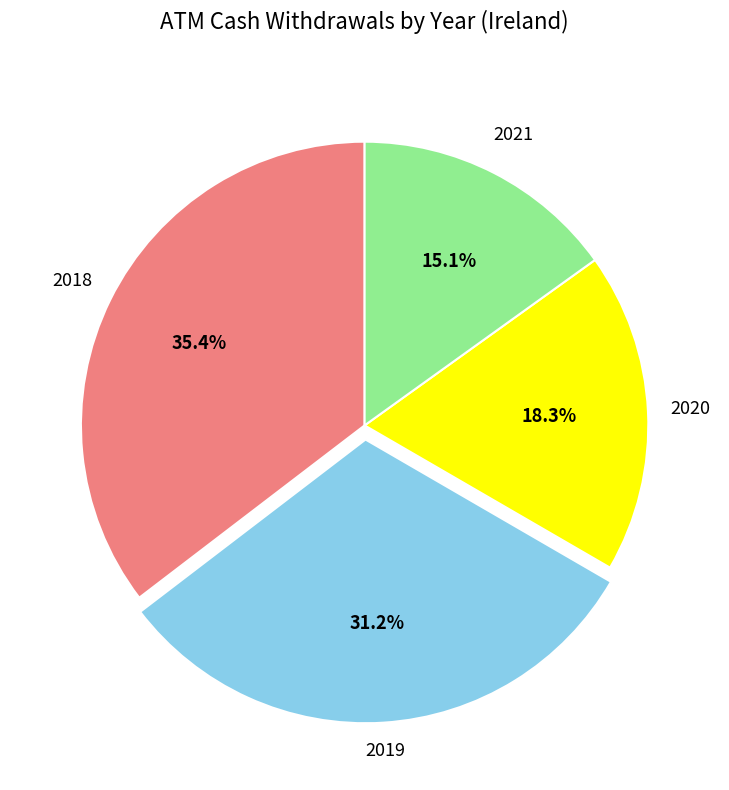

To the nearest percent, what percentage of the pie is 2018?

35%